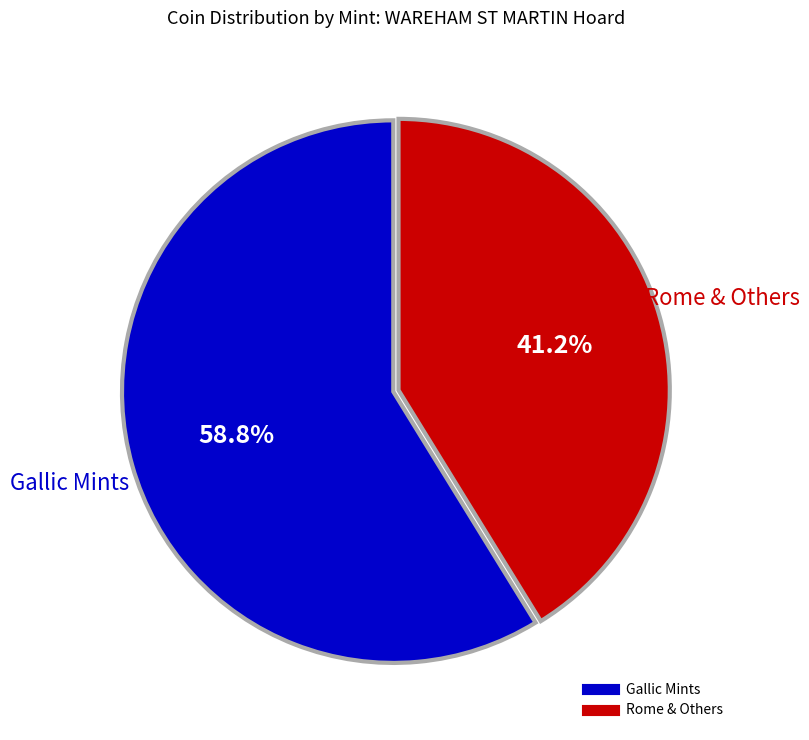

Is there a majority slice in this chart?

Yes